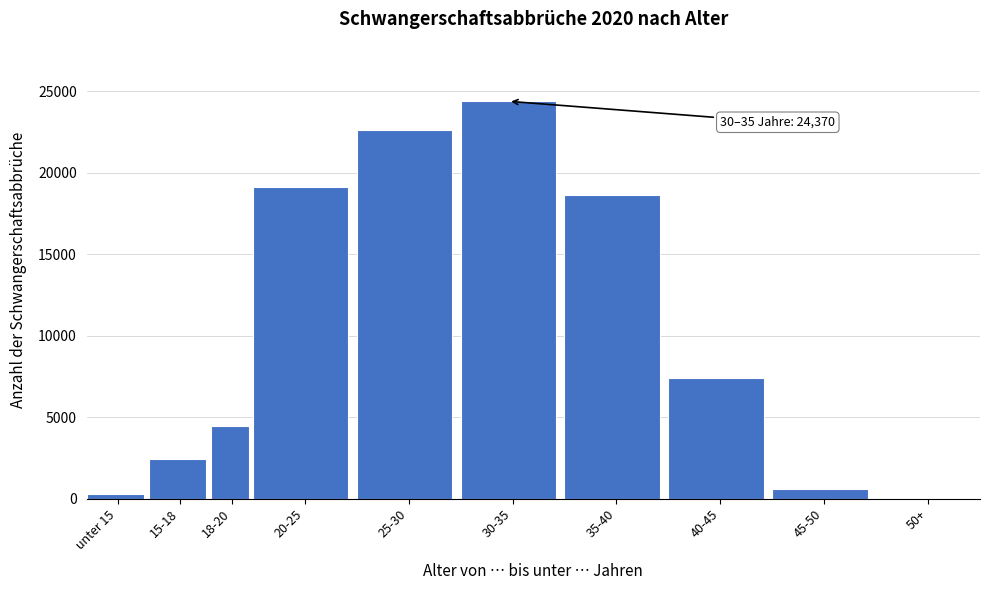

Reading left to right, transcribe all the data shown in this chart.

unter 15=264	15-18=2430	18-20=4462	20-25=19113	25-30=22593	30-35=24370	35-40=18655	40-45=7411	45-50=627	50+=23